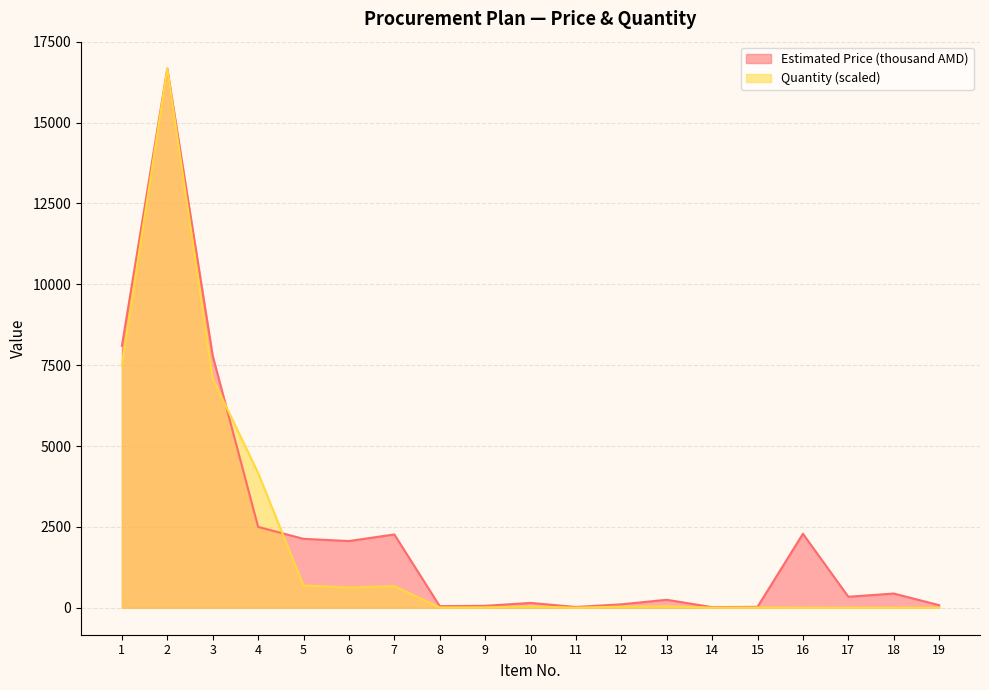

Between 7 and 9, which series saw the biggest shift?

Estimated Price (thousand AMD)